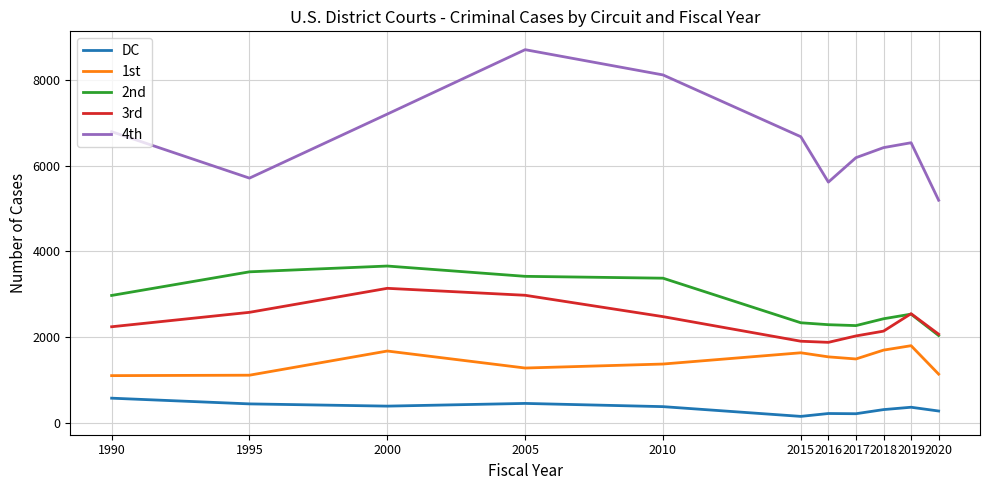

The 1st series shows 495 at 1995. True or false?

False